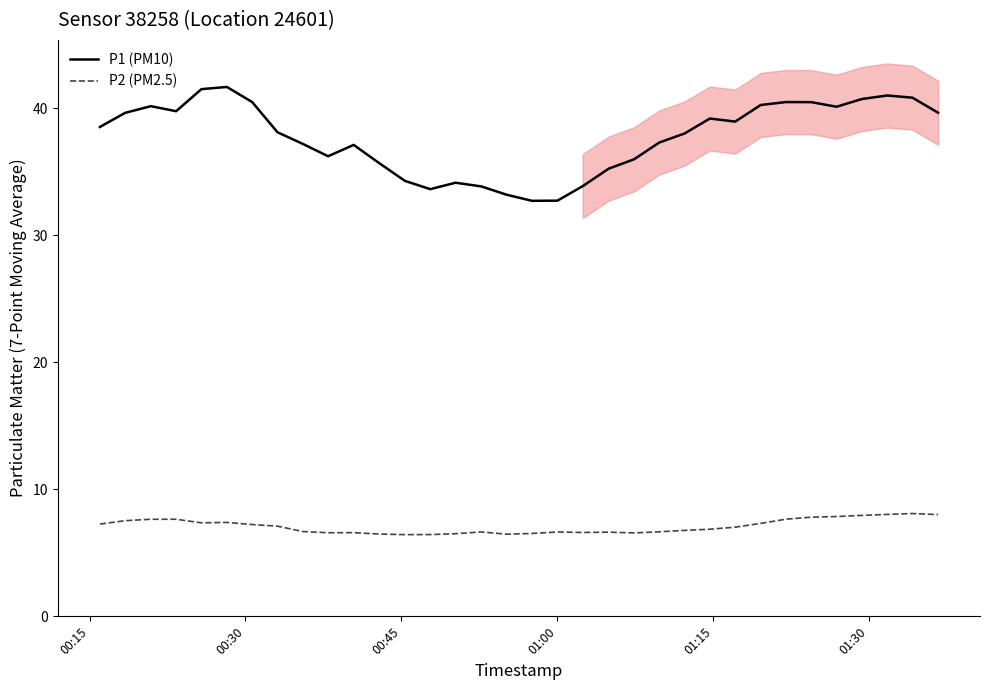

True or false: P2 (PM2.5) and P1 (PM10) intersect in this chart.

False